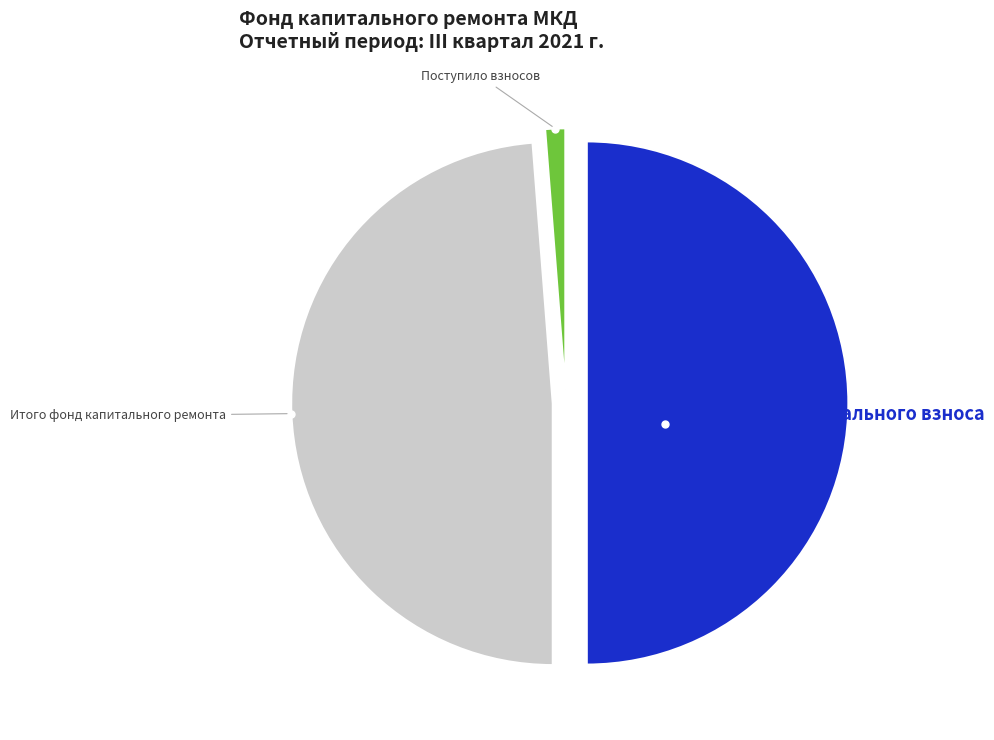

How many segments does this pie chart have?

3